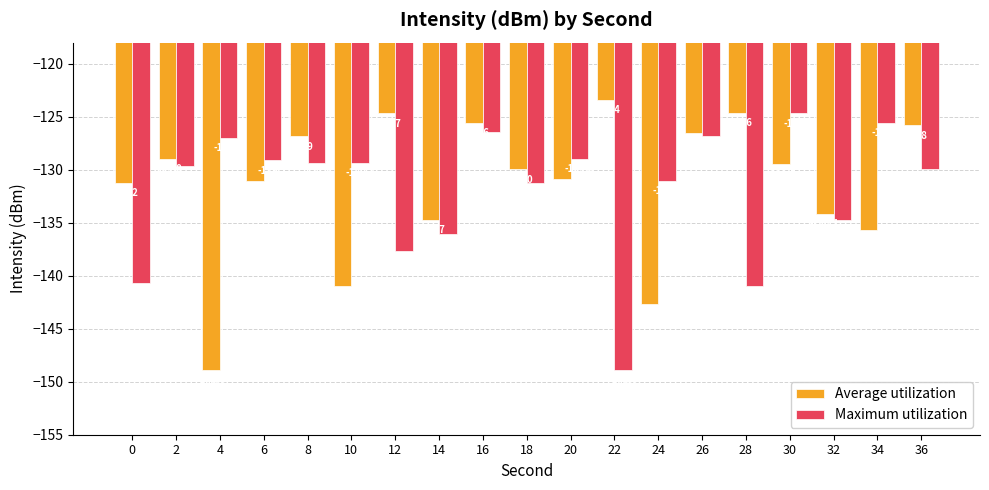

Rank the series by their average value, from highest to lowest.

Average utilization, Maximum utilization